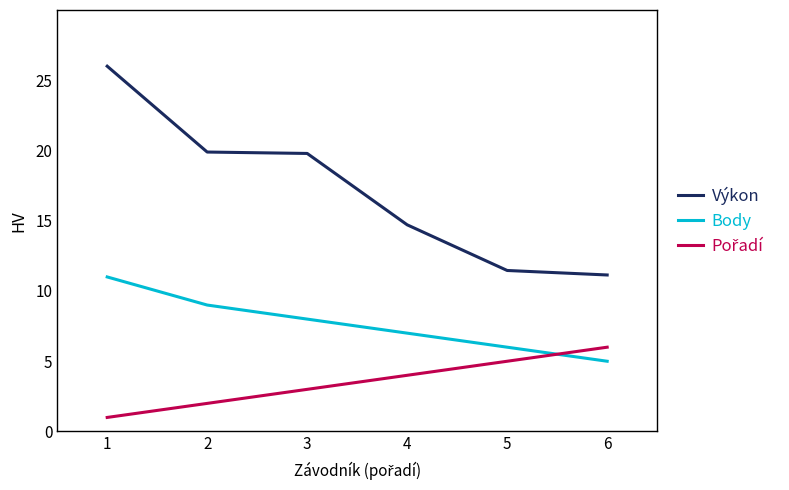

The value of Body at 5 is 3.4. True or false?

False